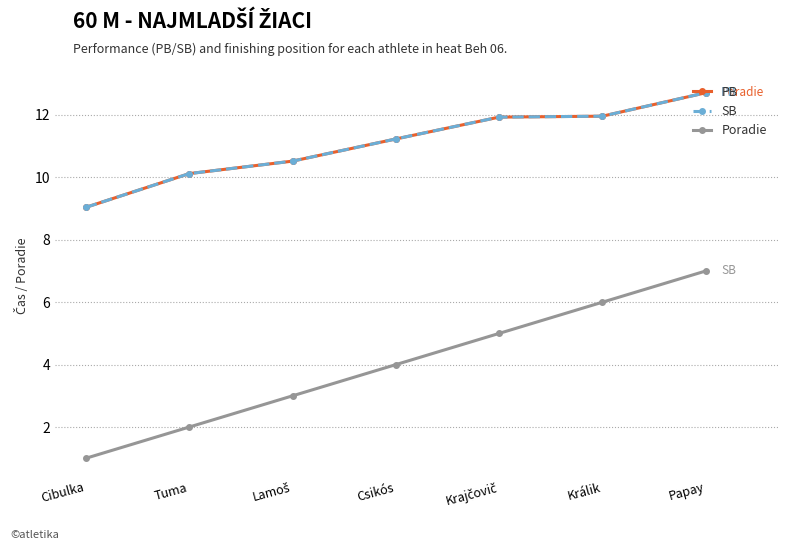

Is this an area chart (filled region under the line)?

No